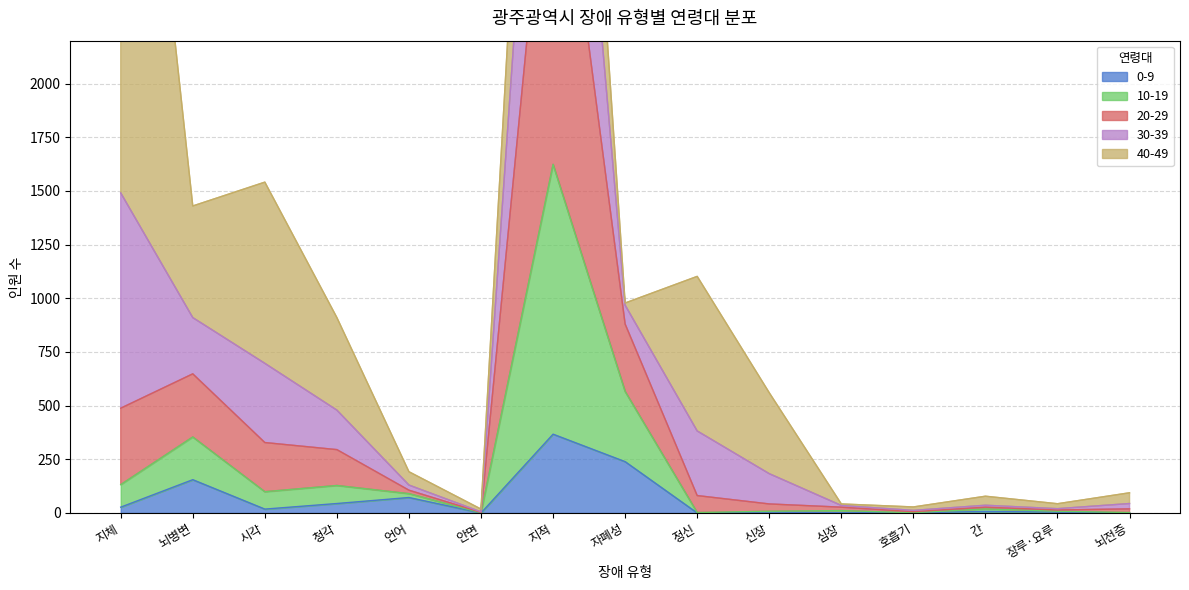

How many interior local valleys does the 30-39 series have?

5